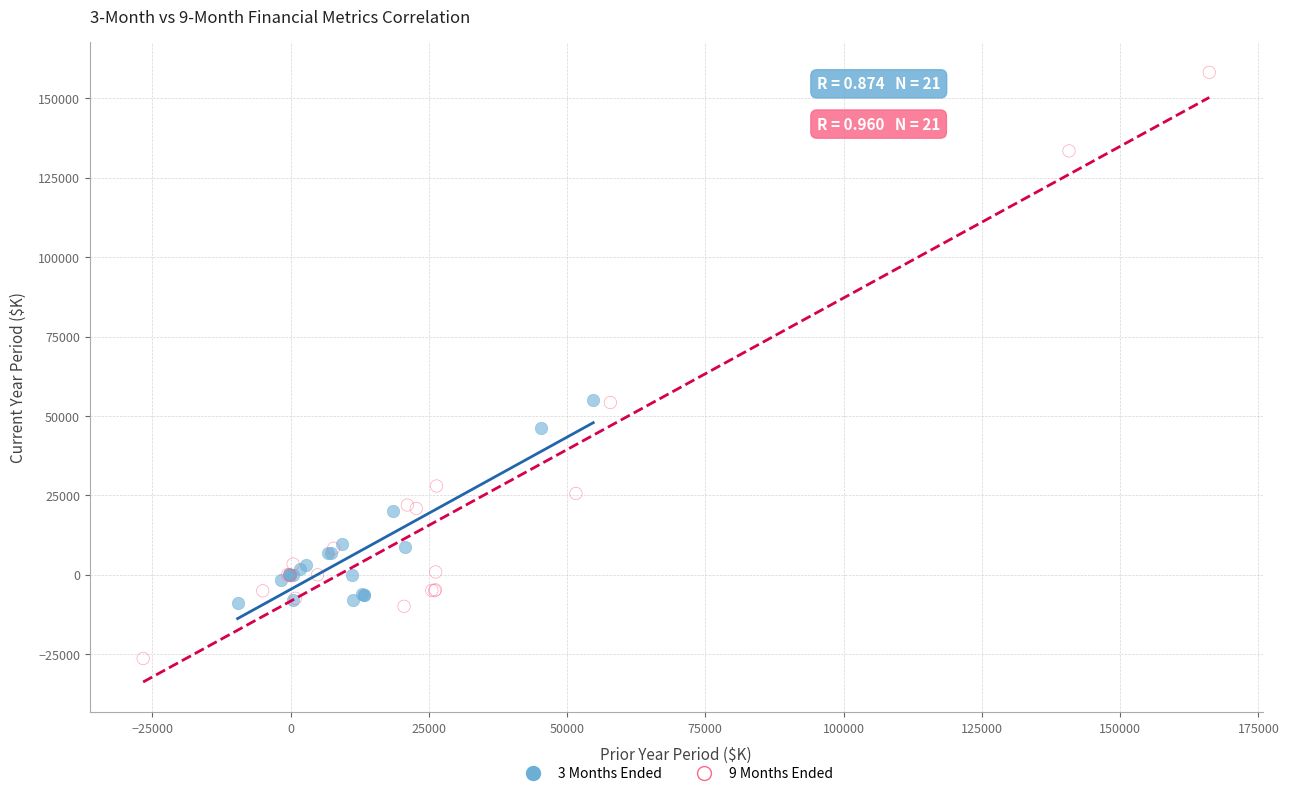

Which series has the widest spread of Y values?

9 Months Ended